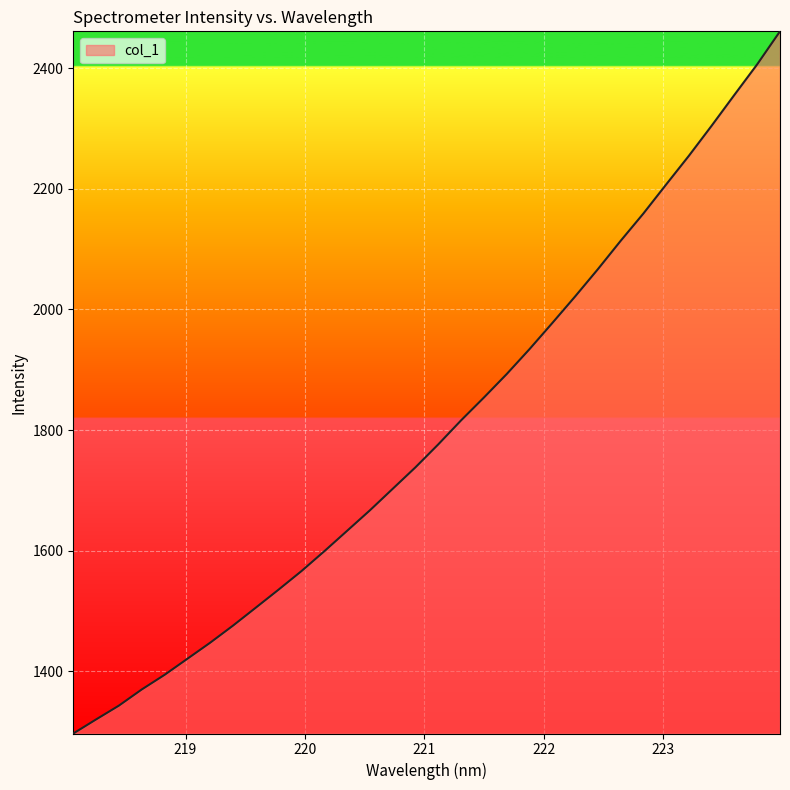

What is the smallest value displayed?

1297.2